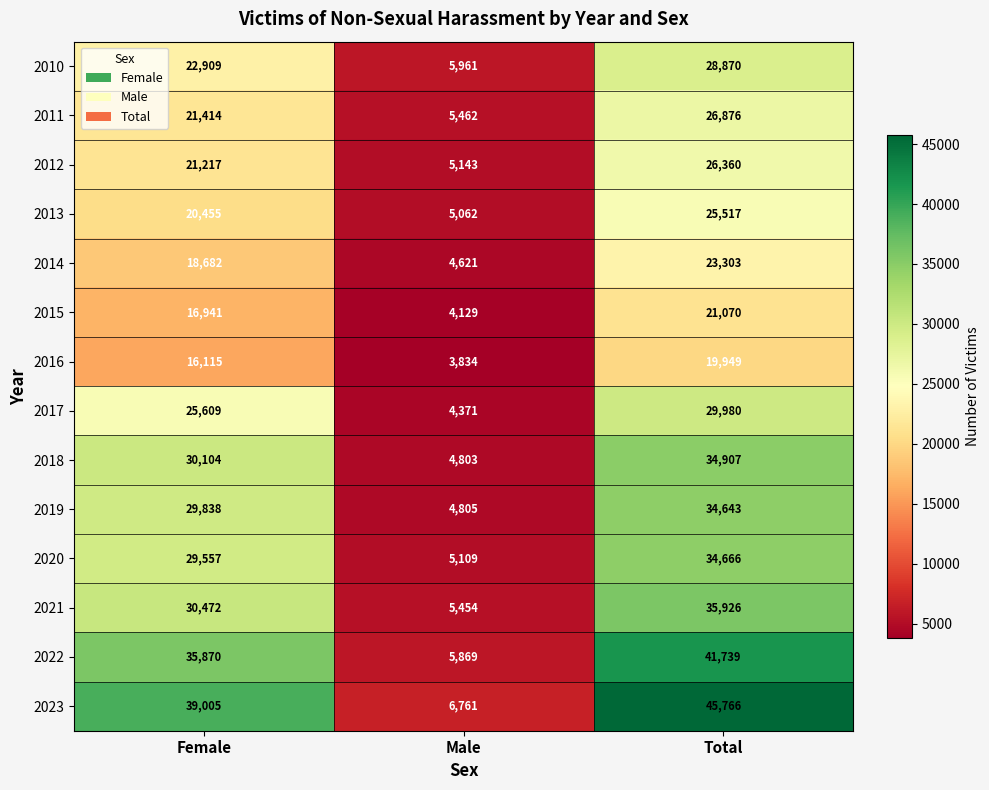

At which category does the chart reach its peak across all series?

Total